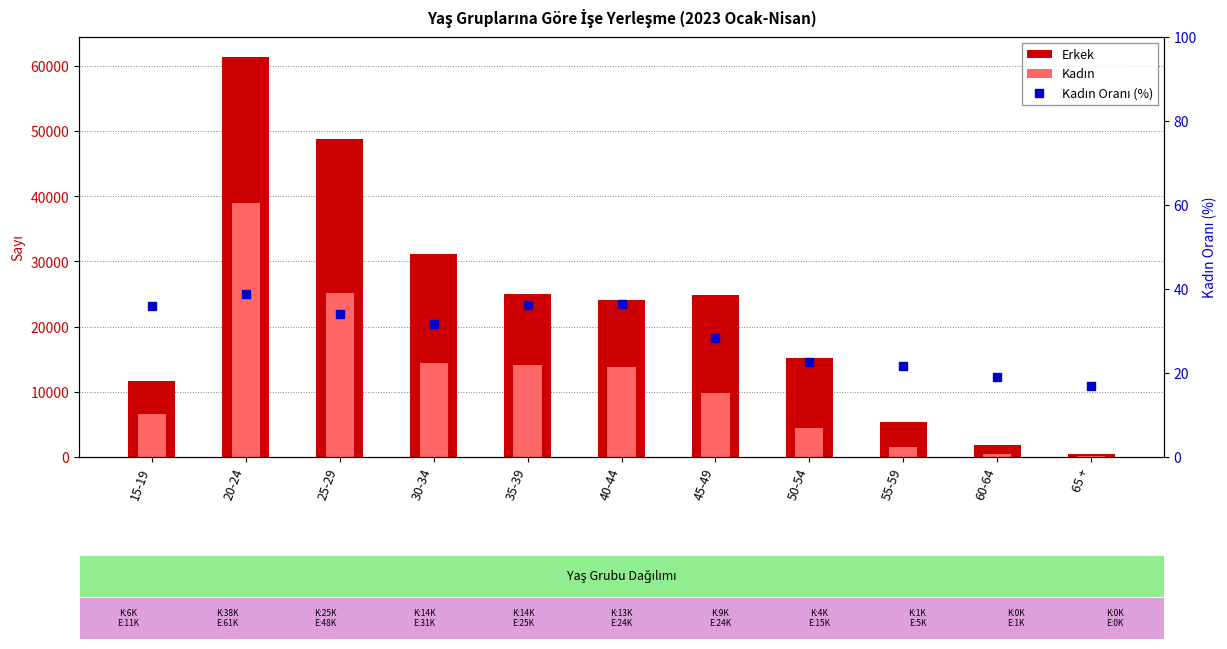

At which category is the sum across all series the highest?

20-24